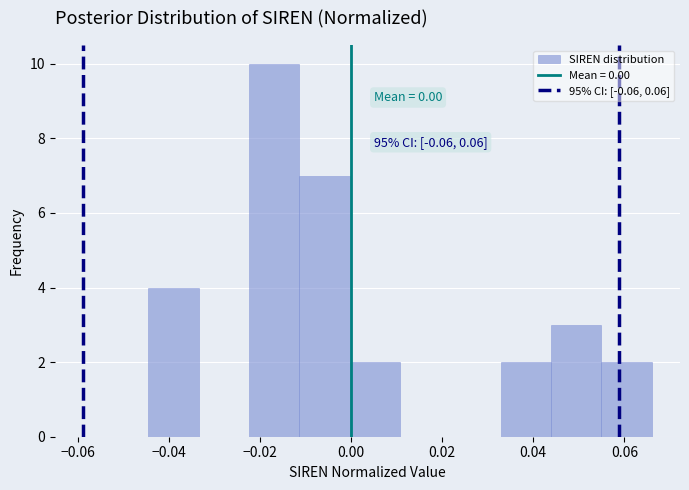

Which range on the x-axis has the tallest bar?

-0.022 to -0.012